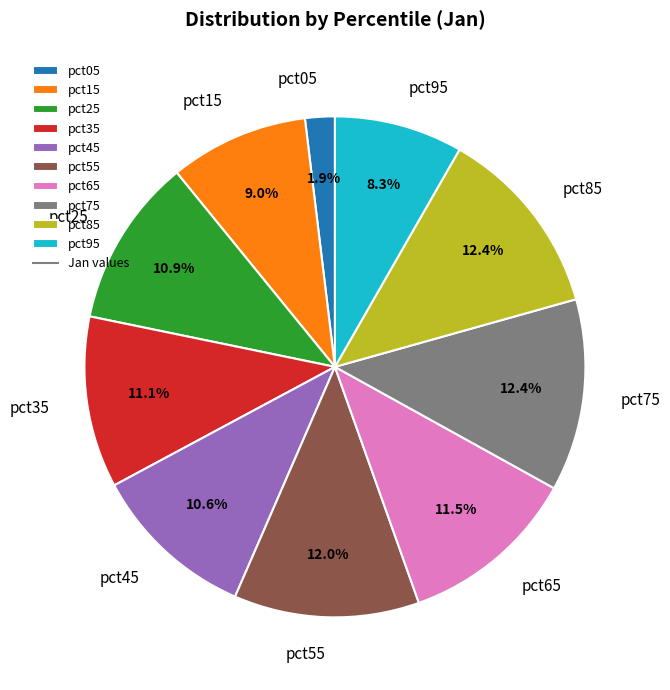

Which has a higher value, pct15 or pct85?

pct85